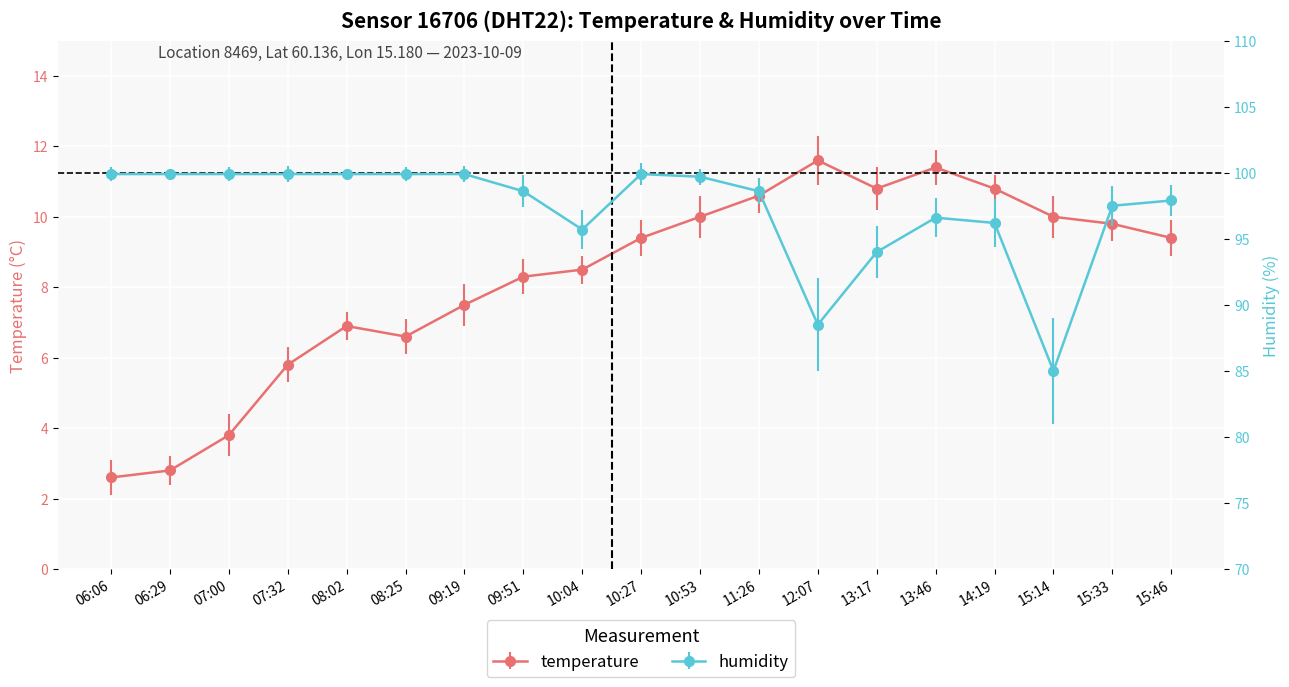

Read the humidity value at 06:06.

99.9